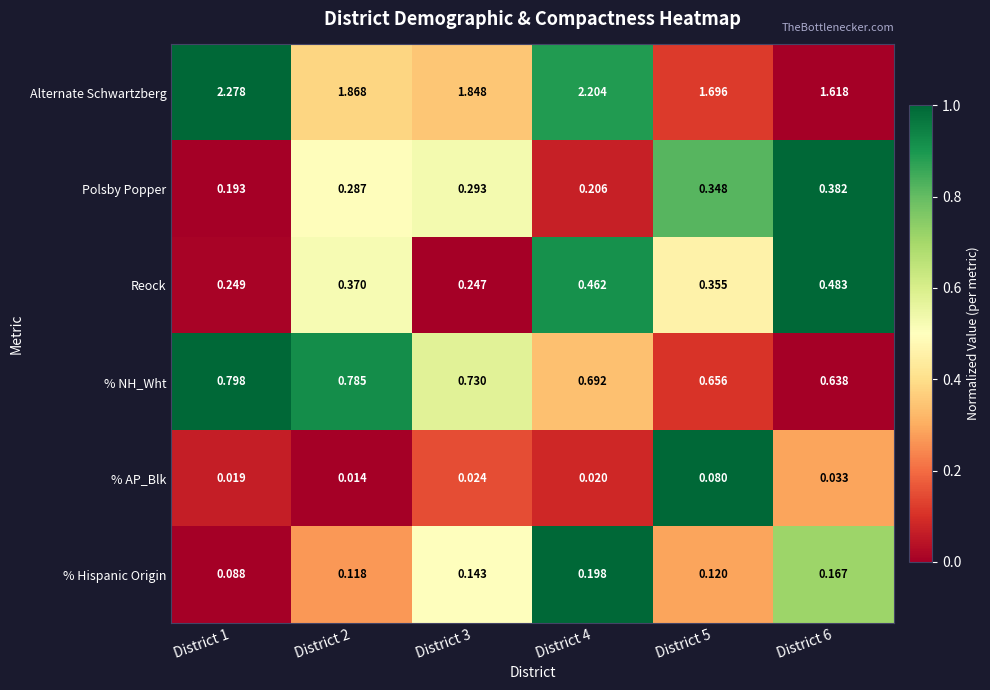

At District 2, list the series in order from smallest to largest.

% AP_Blk, % Hispanic Origin, Polsby Popper, Reock, % NH_Wht, Alternate Schwartzberg